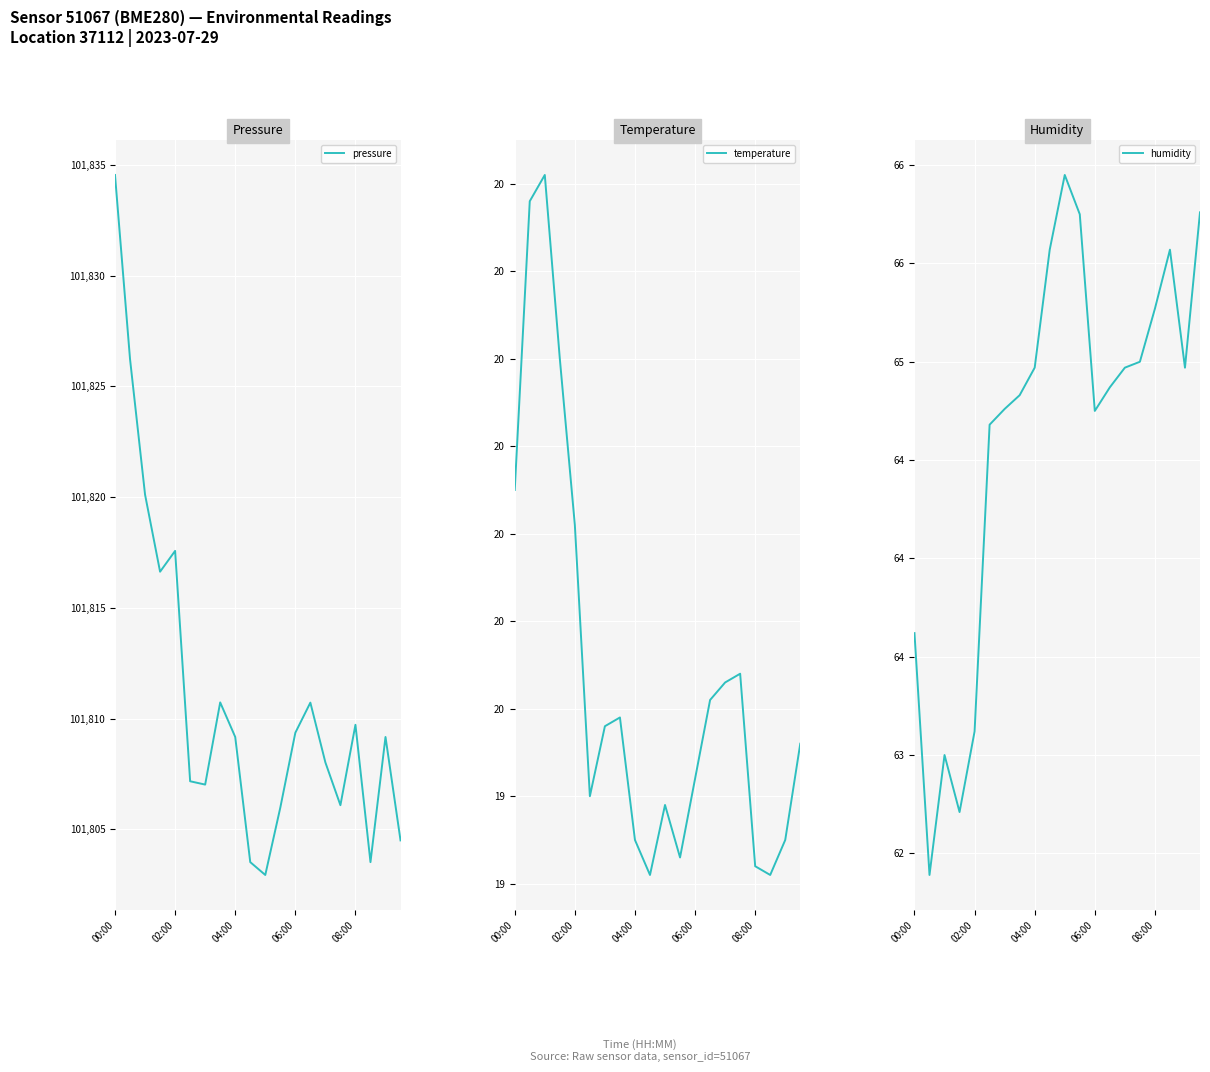

The value of pressure at 08:00 is 101809.7. True or false?

True